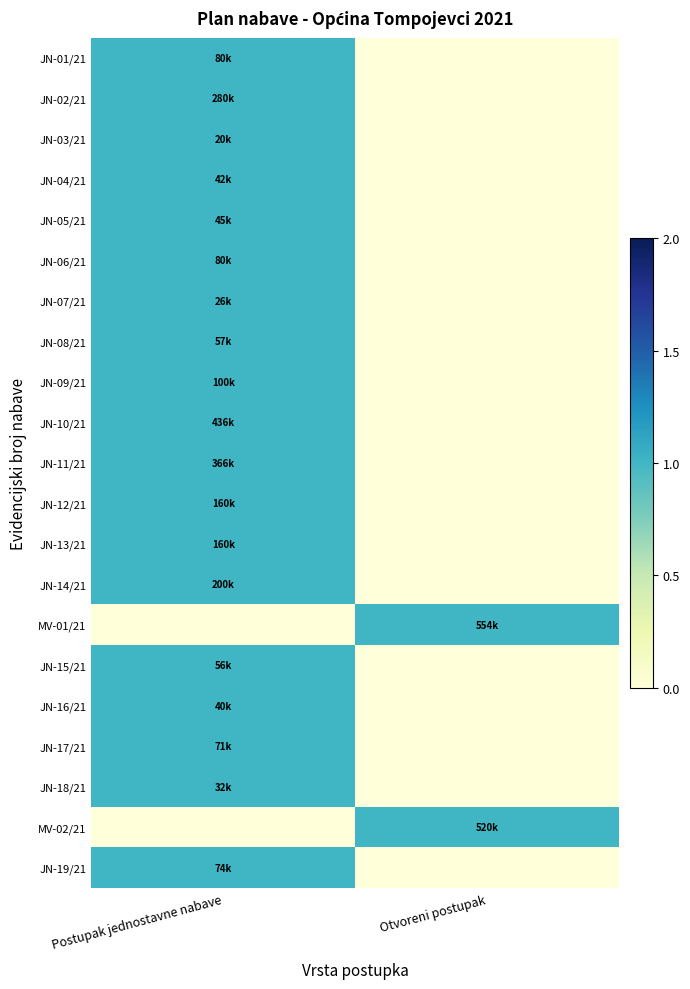

Count the number of data series in this chart.

21